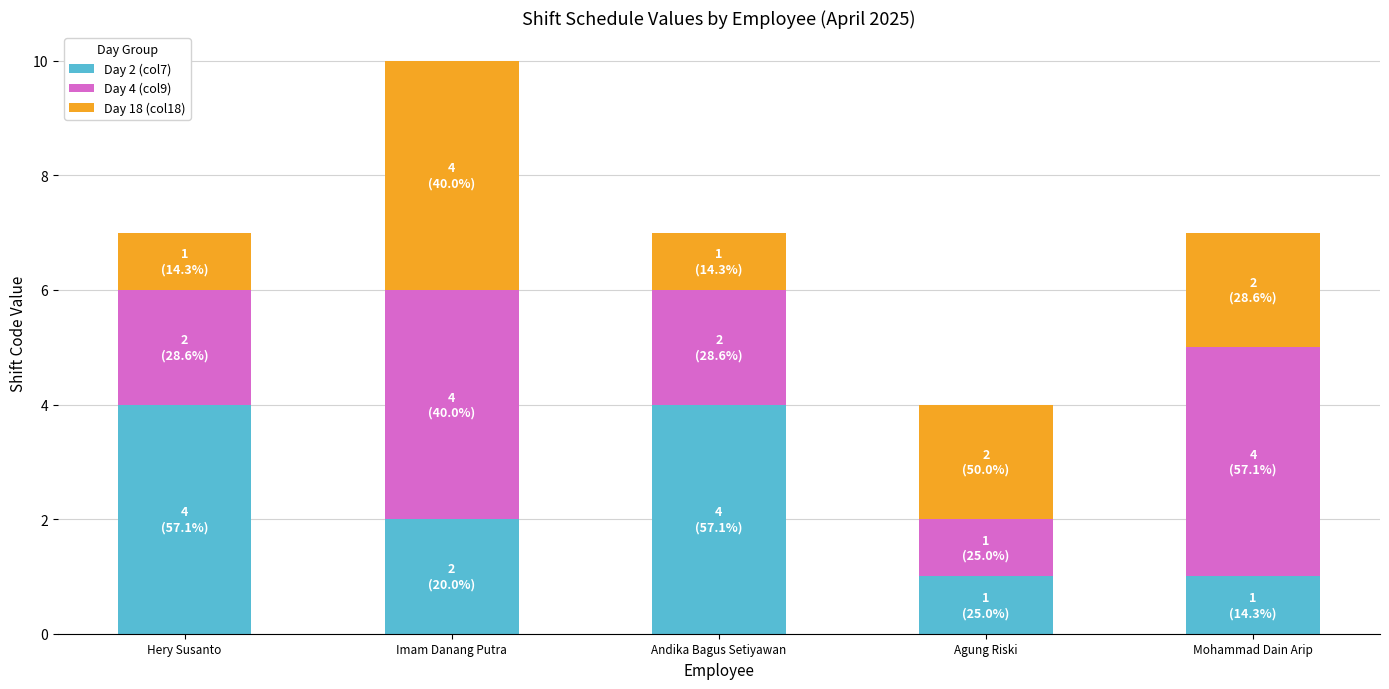

What is the total value across all series at Mohammad Dain Arip?

7